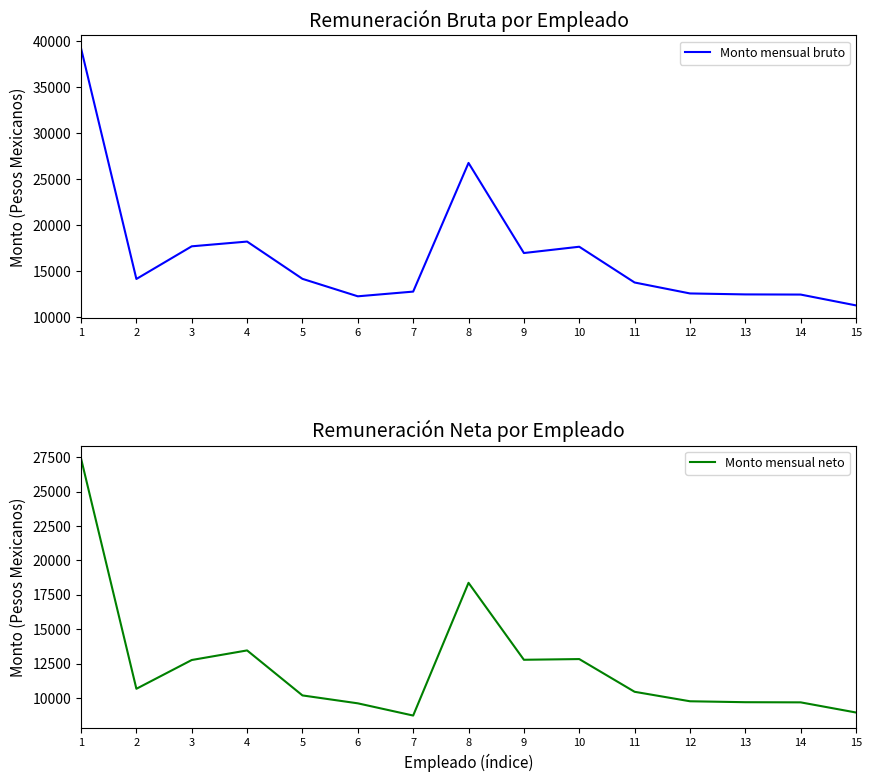

Between 1 and 5, which series saw the biggest shift?

Monto mensual bruto